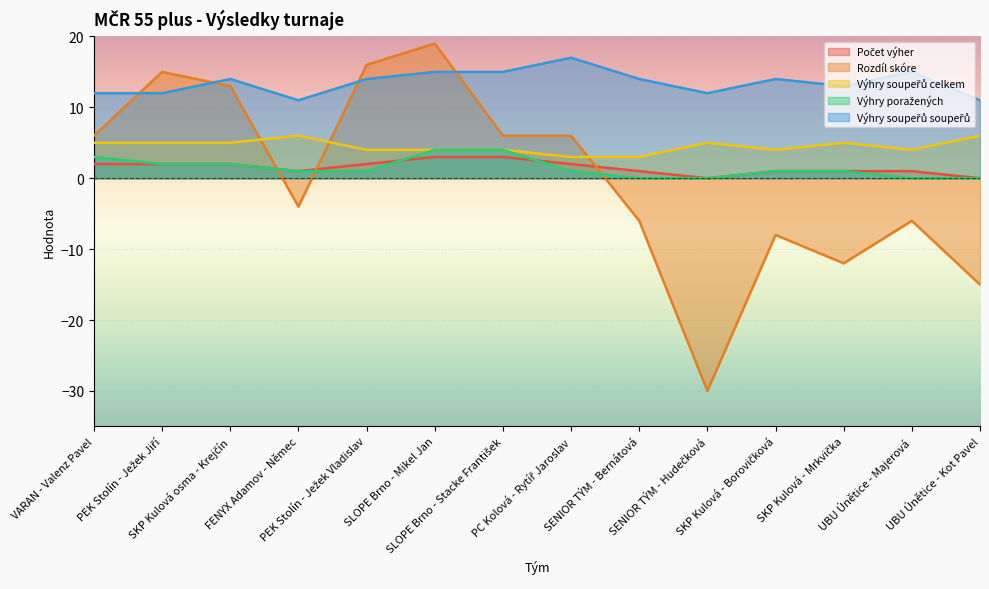

The value of Počet výher at PC Kolová - Rytíř Jaroslav is 2. True or false?

True